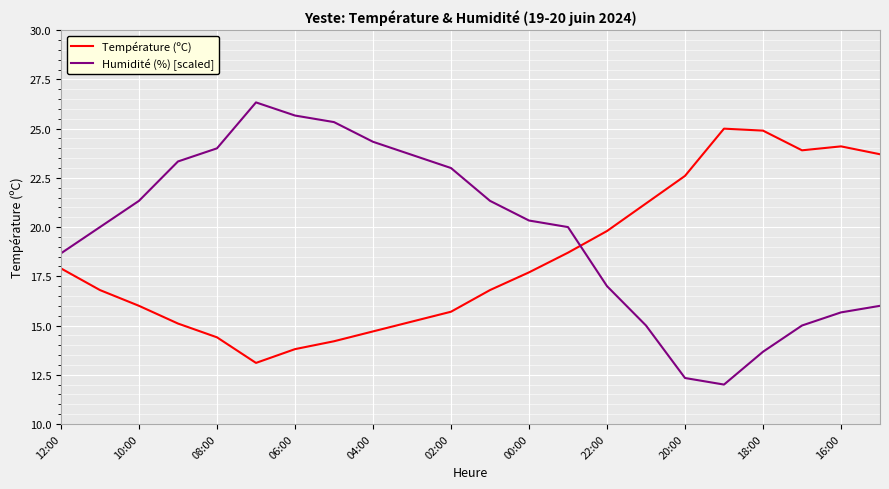

Reading right to left, what are all the values shown in this chart?

Température (ºC): 23.7	24.1	23.9	24.9	25.0	22.6	21.2	19.8	18.7	17.7	16.8	15.7	15.2	14.7	14.2	13.8	13.1	14.4	15.1	16.0	16.8	17.9
Humidité (%) [scaled]: 16.0	15.7	15.0	13.7	12.0	12.3	15.0	17.0	20.0	20.3	21.3	23.0	23.7	24.3	25.3	25.7	26.3	24.0	23.3	21.3	20.0	18.7